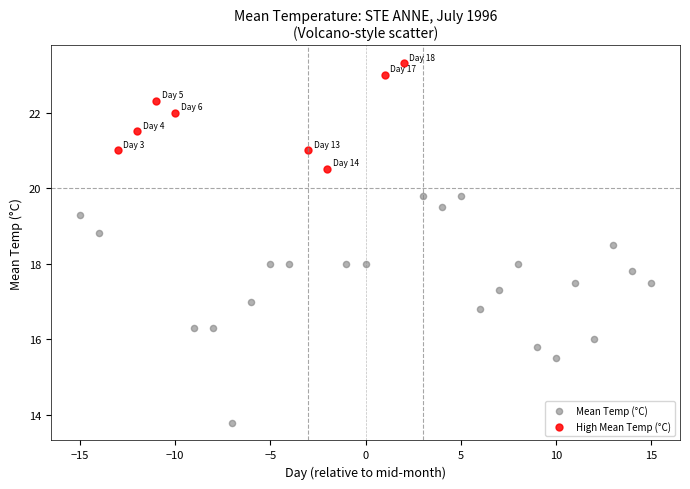

Which series reaches the maximum Y coordinate?

High Mean Temp (°C)